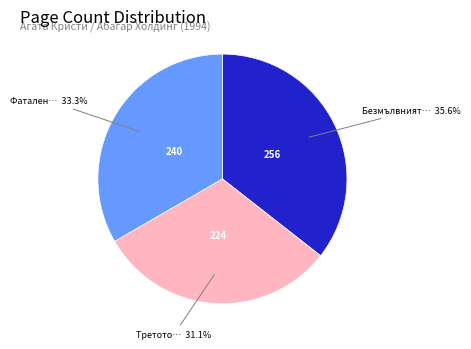

Does any single category account for the majority?

No